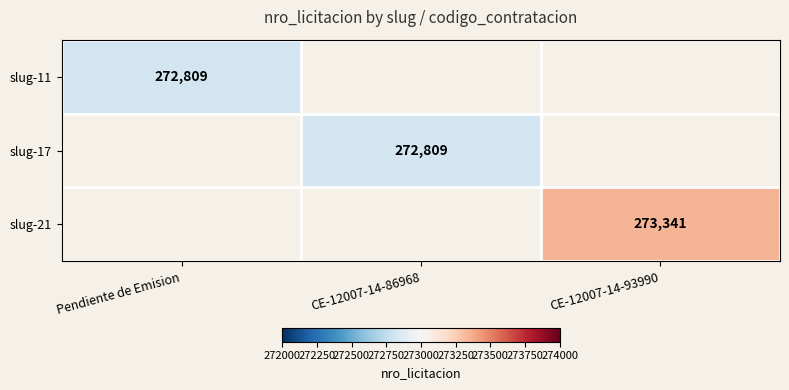

How many series are shown in this chart?

3